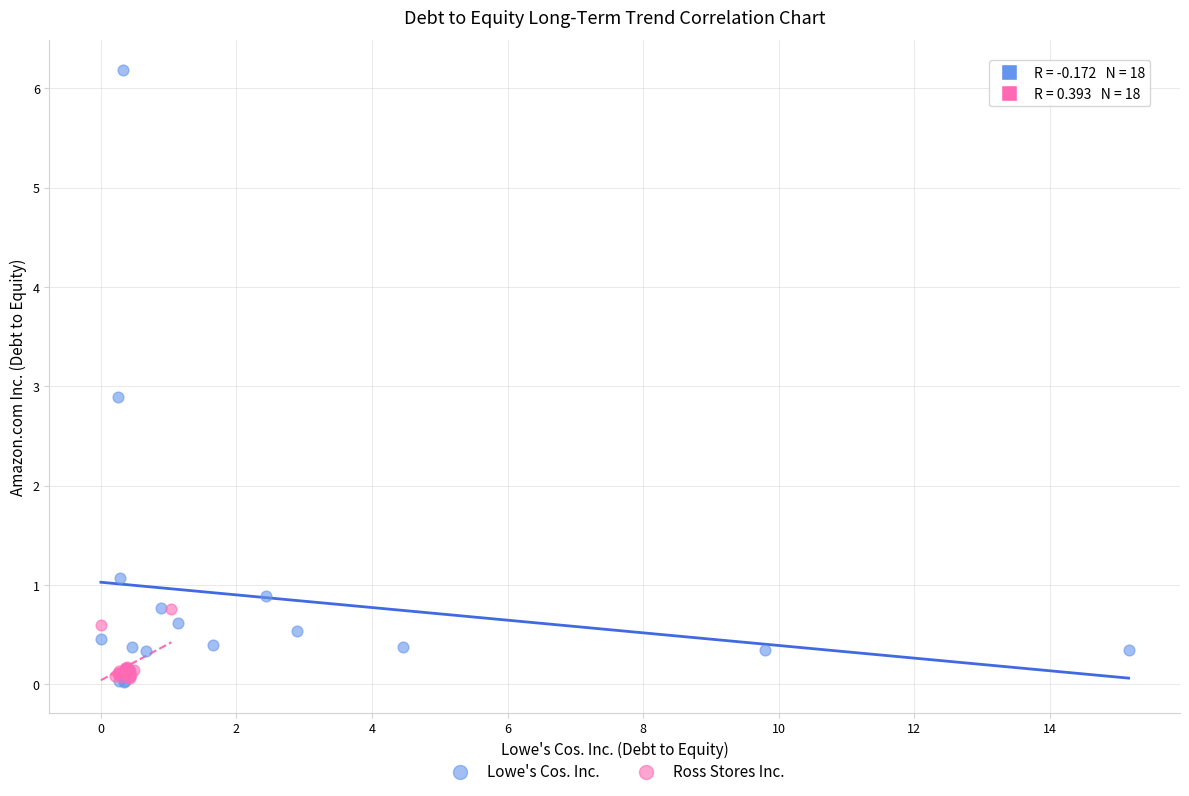

What are all the series names shown in the legend?

Lowe's Cos. Inc., Ross Stores Inc.